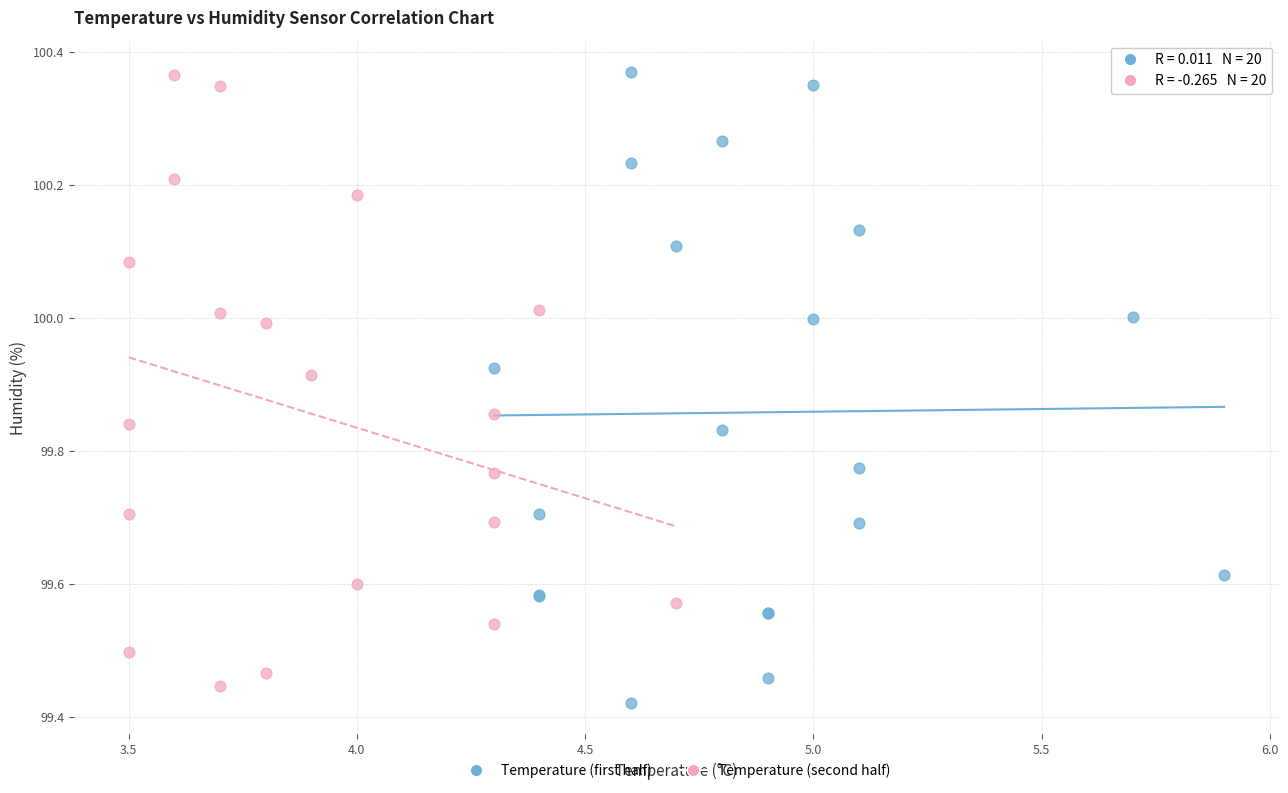

Which series reaches the minimum Y coordinate?

Temperature (first half)